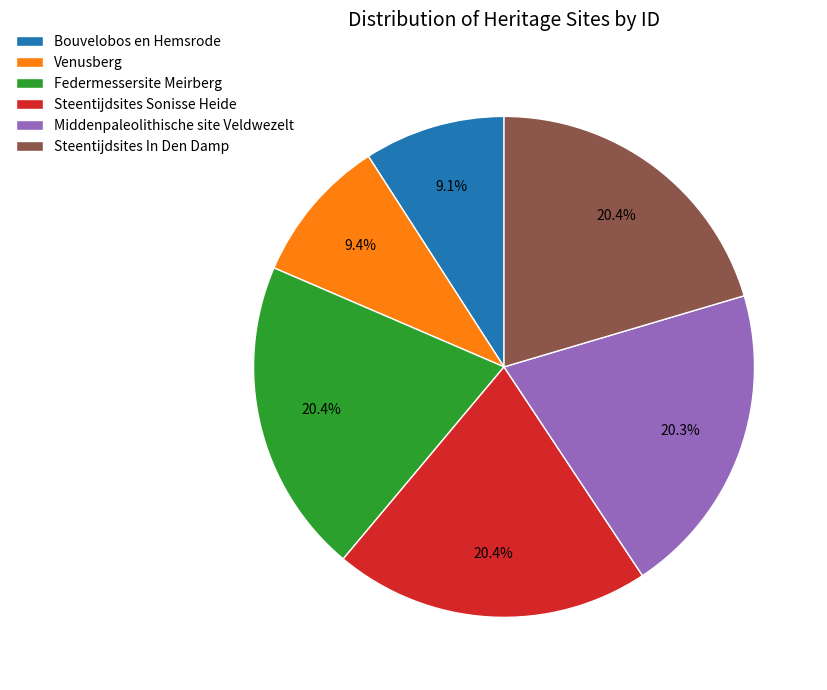

What percentage is the Federmessersite Meirberg slice, to the nearest percent?

20%